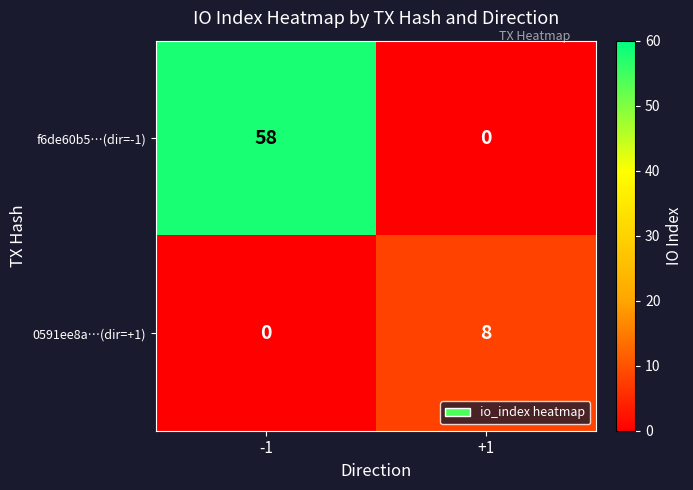

At which label does f6de60b5…(dir=-1) reach its minimum?

+1